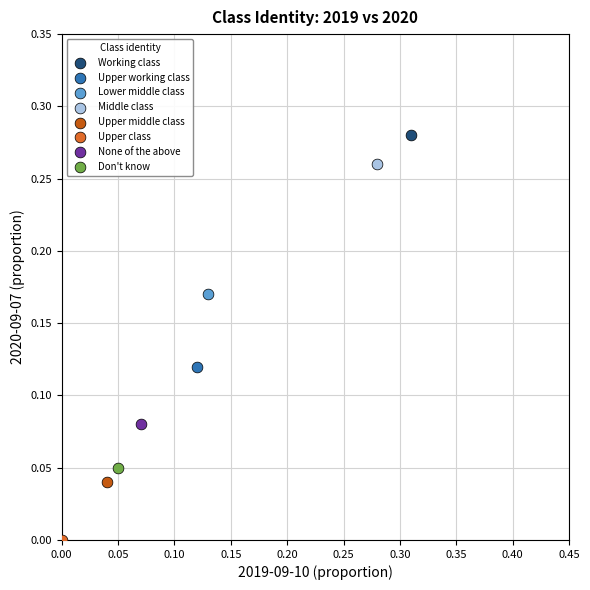

Which series reaches the maximum Y coordinate?

Working class